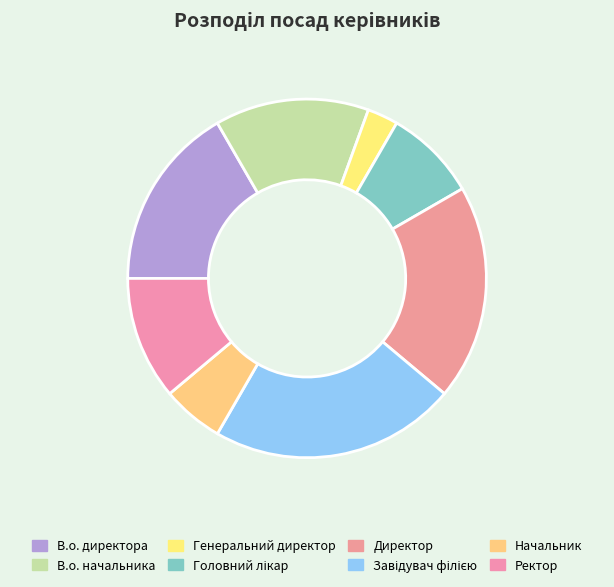

How many slices are in this pie chart?

8